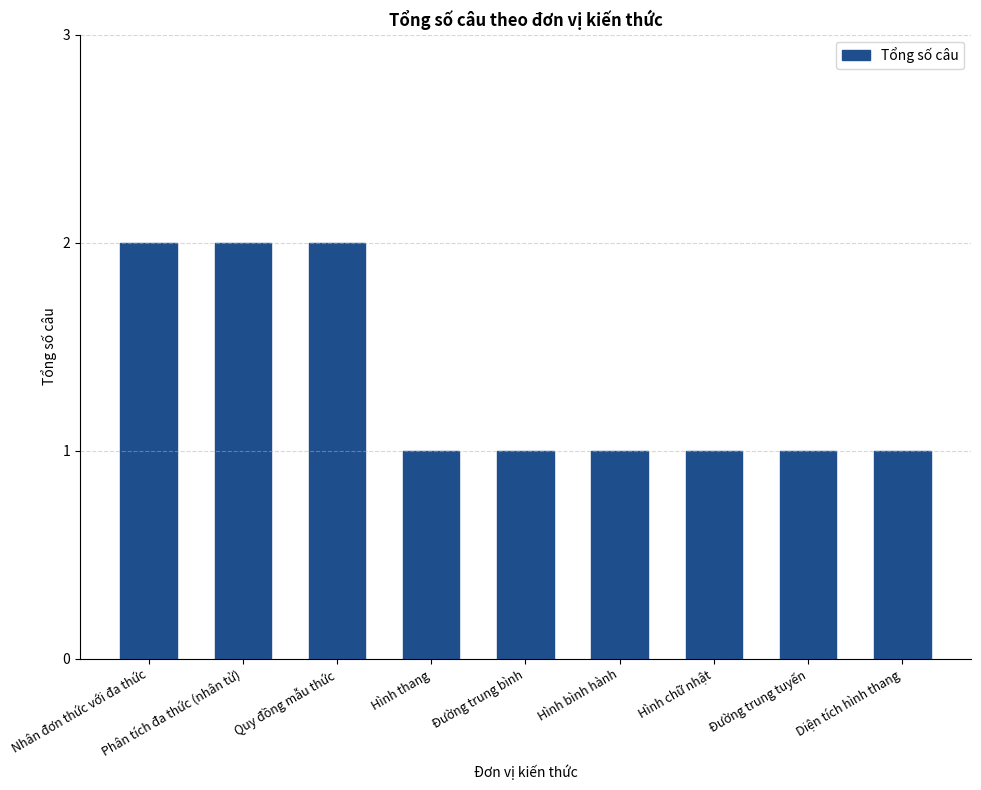

What is the greatest value displayed?

2